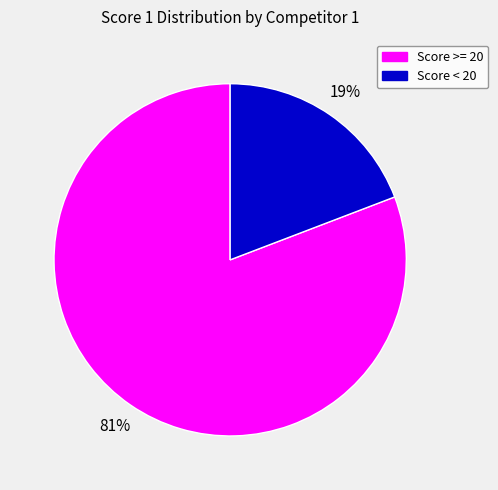

To the nearest percent, what is the difference between the largest and smallest slice percentages?

62%